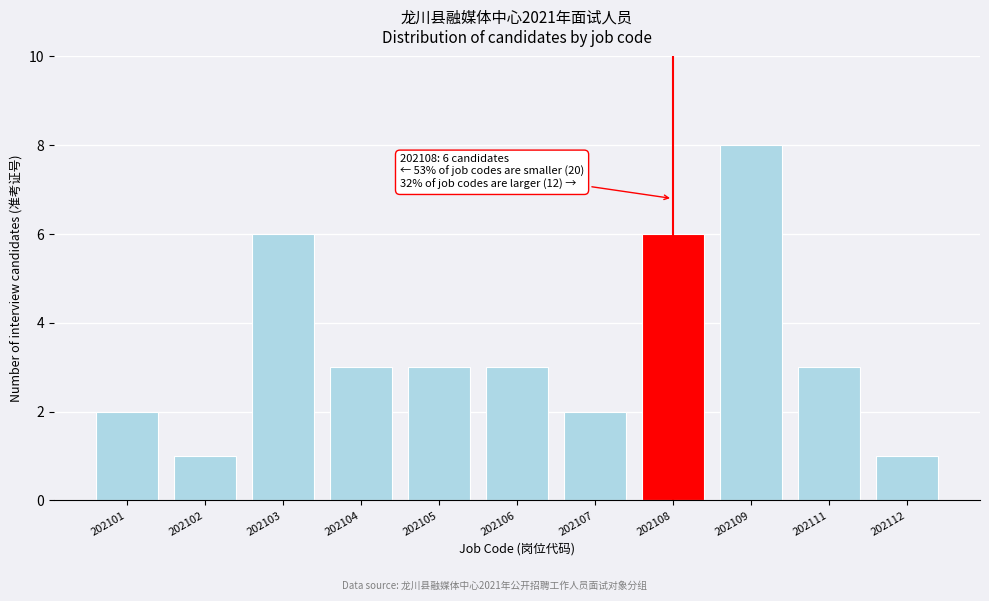

Reading left to right, list all the values displayed in this chart.

202101=2	202102=1	202103=6	202104=3	202105=3	202106=3	202107=2	202108=6	202109=8	202111=3	202112=1